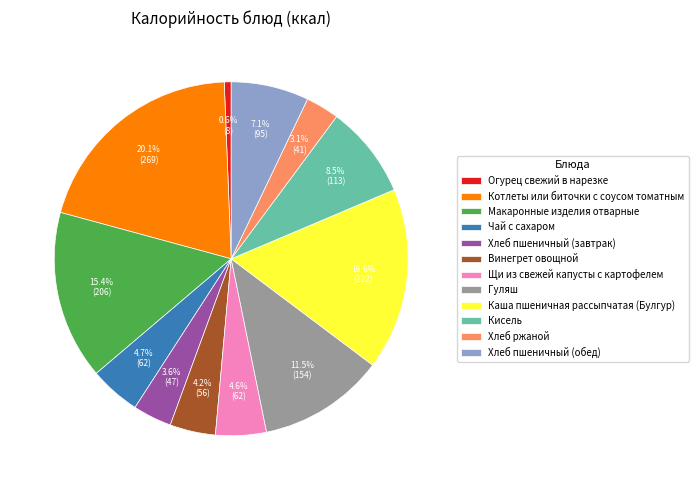

Count the number of slices in the pie.

12